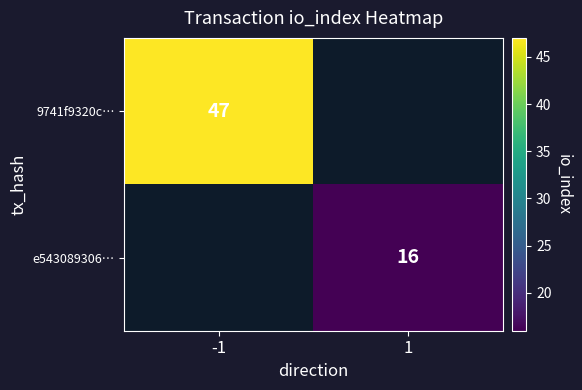

Is the value of 9741f9320c… at -1 greater than the value of e543089306… at 1?

Yes